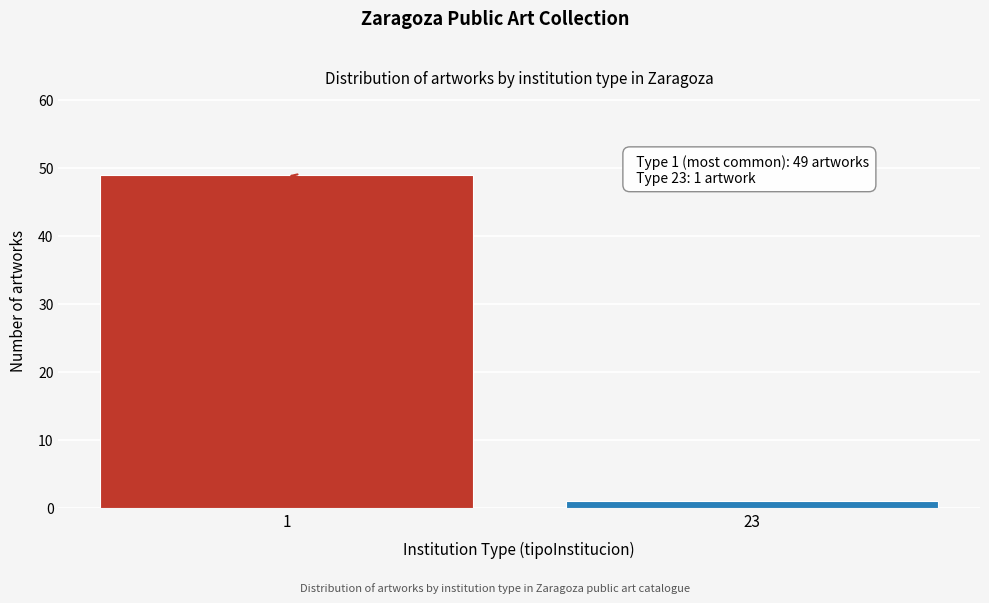

Reading right to left, what are all the values shown in this chart?

23=1	1=49